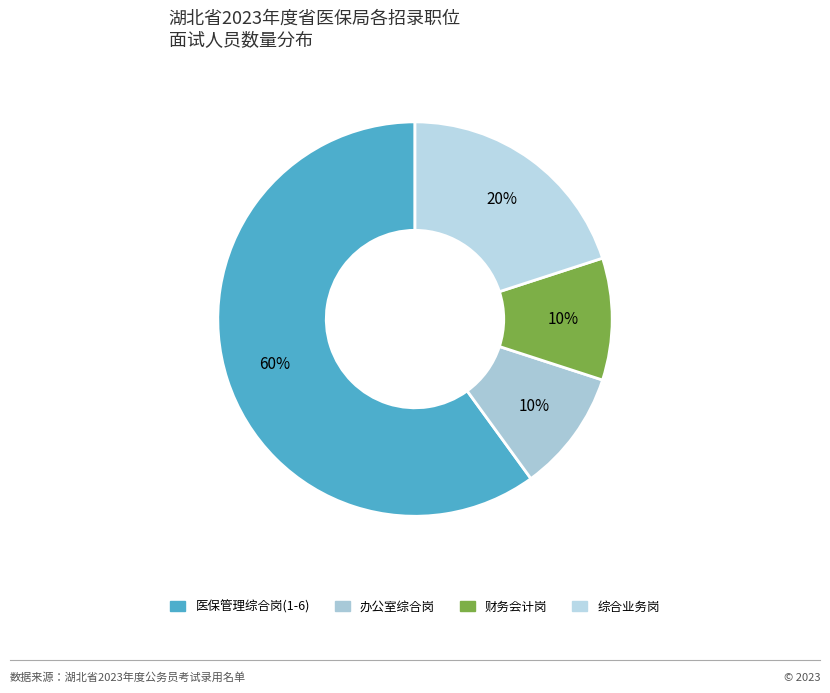

Count the number of slices in the pie.

4